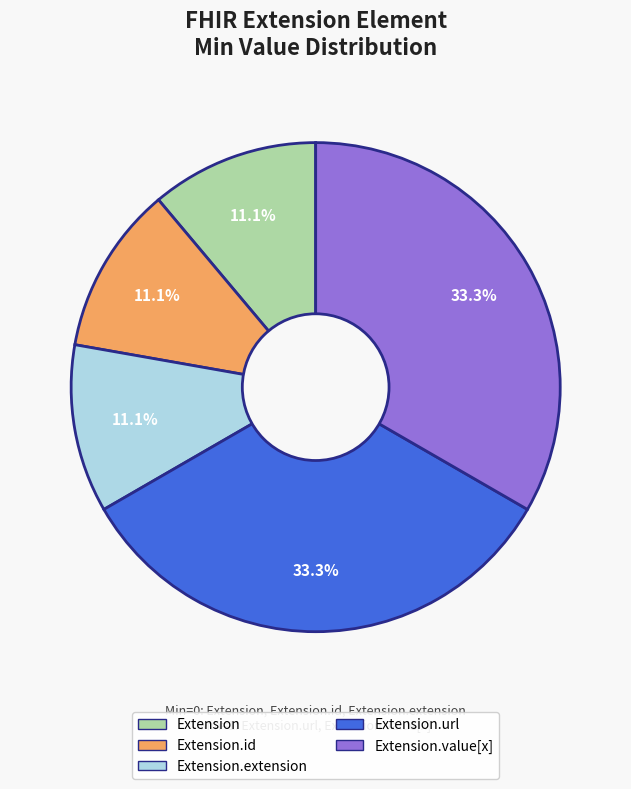

Is there any slice that represents more than half of the pie?

No